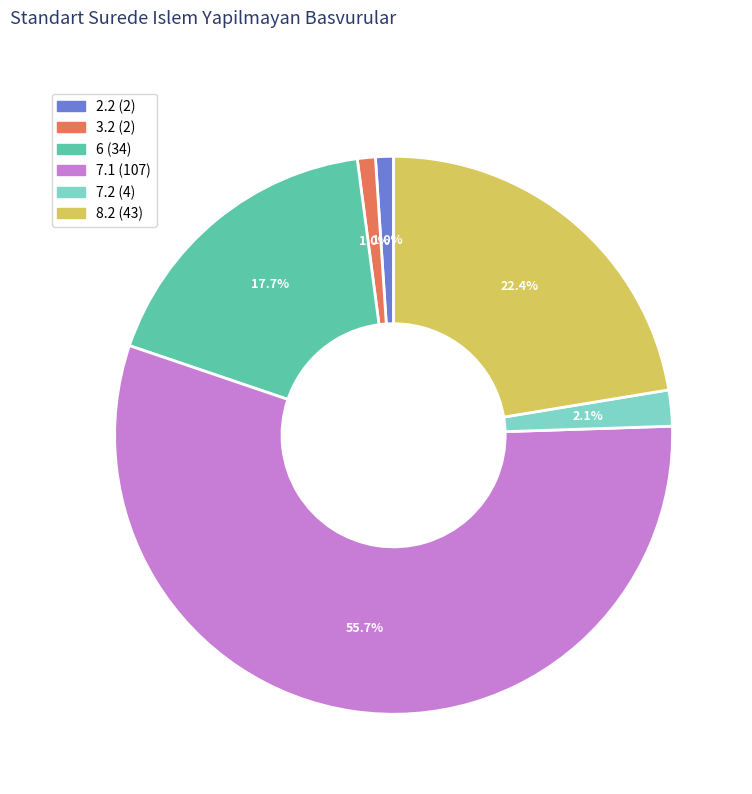

What is the largest slice in the pie chart?

7.1